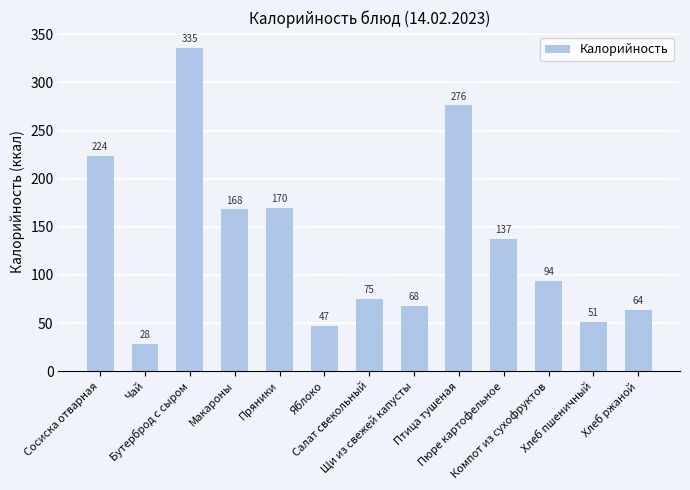

What is the difference between the second highest and minimum values?

248.0